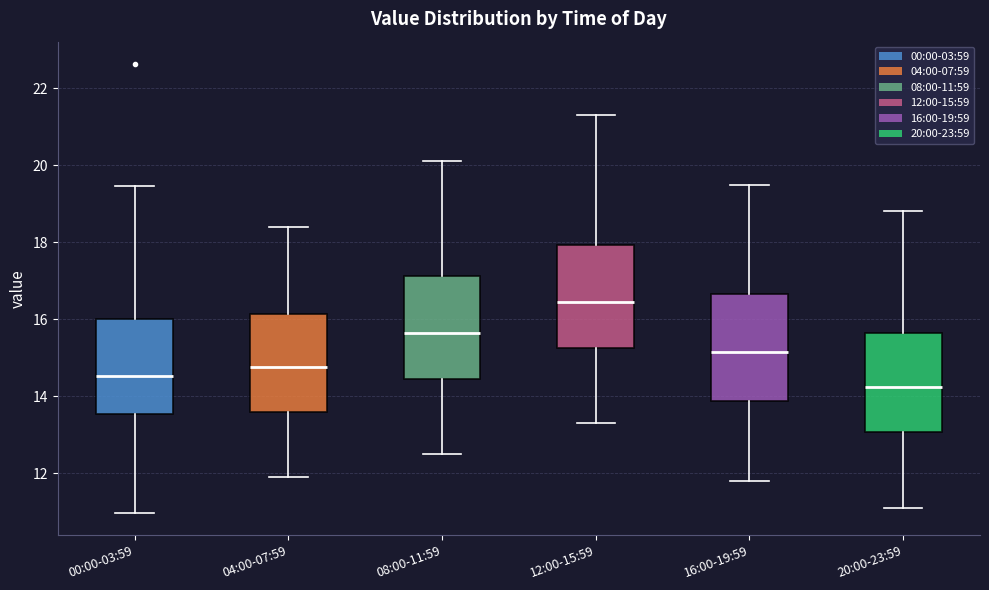

Reading left to right, read every box against the y-axis: the position of its median line, the range the box covers, and the ends of its whiskers. The values are not printed on the chart, so give them approximately, as read against the axis.

00:00-03:59: median 14.6, box 13.6 to 16.0, whiskers 11.0 to 19.4
04:00-07:59: median 14.8, box 13.6 to 16.2, whiskers 12.0 to 18.4
08:00-11:59: median 15.6, box 14.4 to 17.2, whiskers 12.6 to 20.2
12:00-15:59: median 16.4, box 15.2 to 18.0, whiskers 13.4 to 21.4
16:00-19:59: median 15.2, box 13.8 to 16.6, whiskers 11.8 to 19.6
20:00-23:59: median 14.2, box 13.0 to 15.6, whiskers 11.2 to 18.8